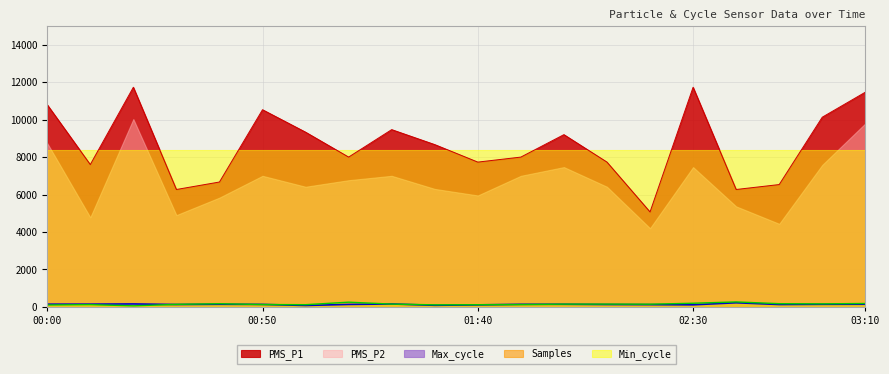

What is the difference between the highest and lowest values at 01:30?

8589.6